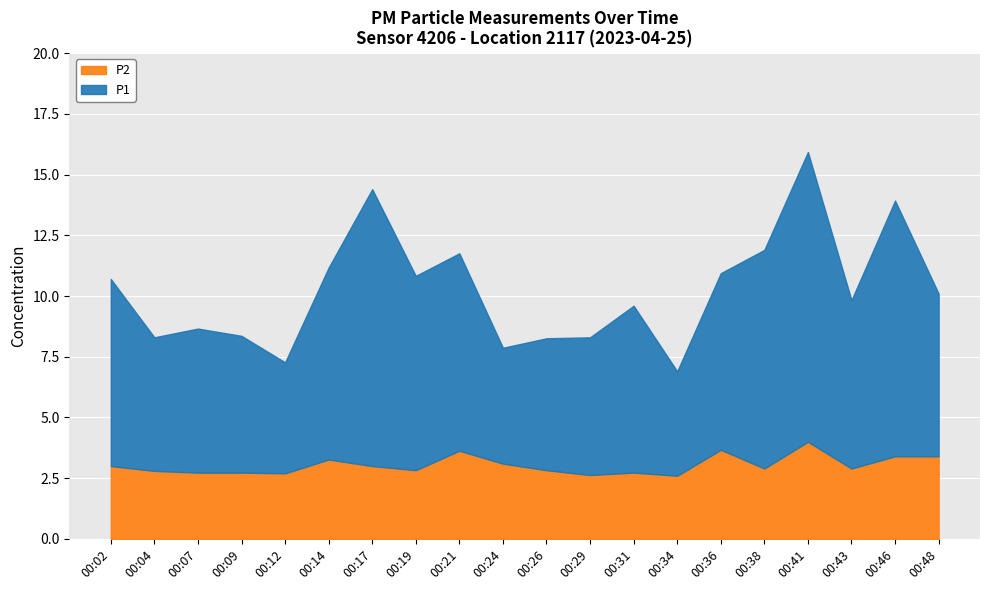

What is the sum of all P1 values?

144.2